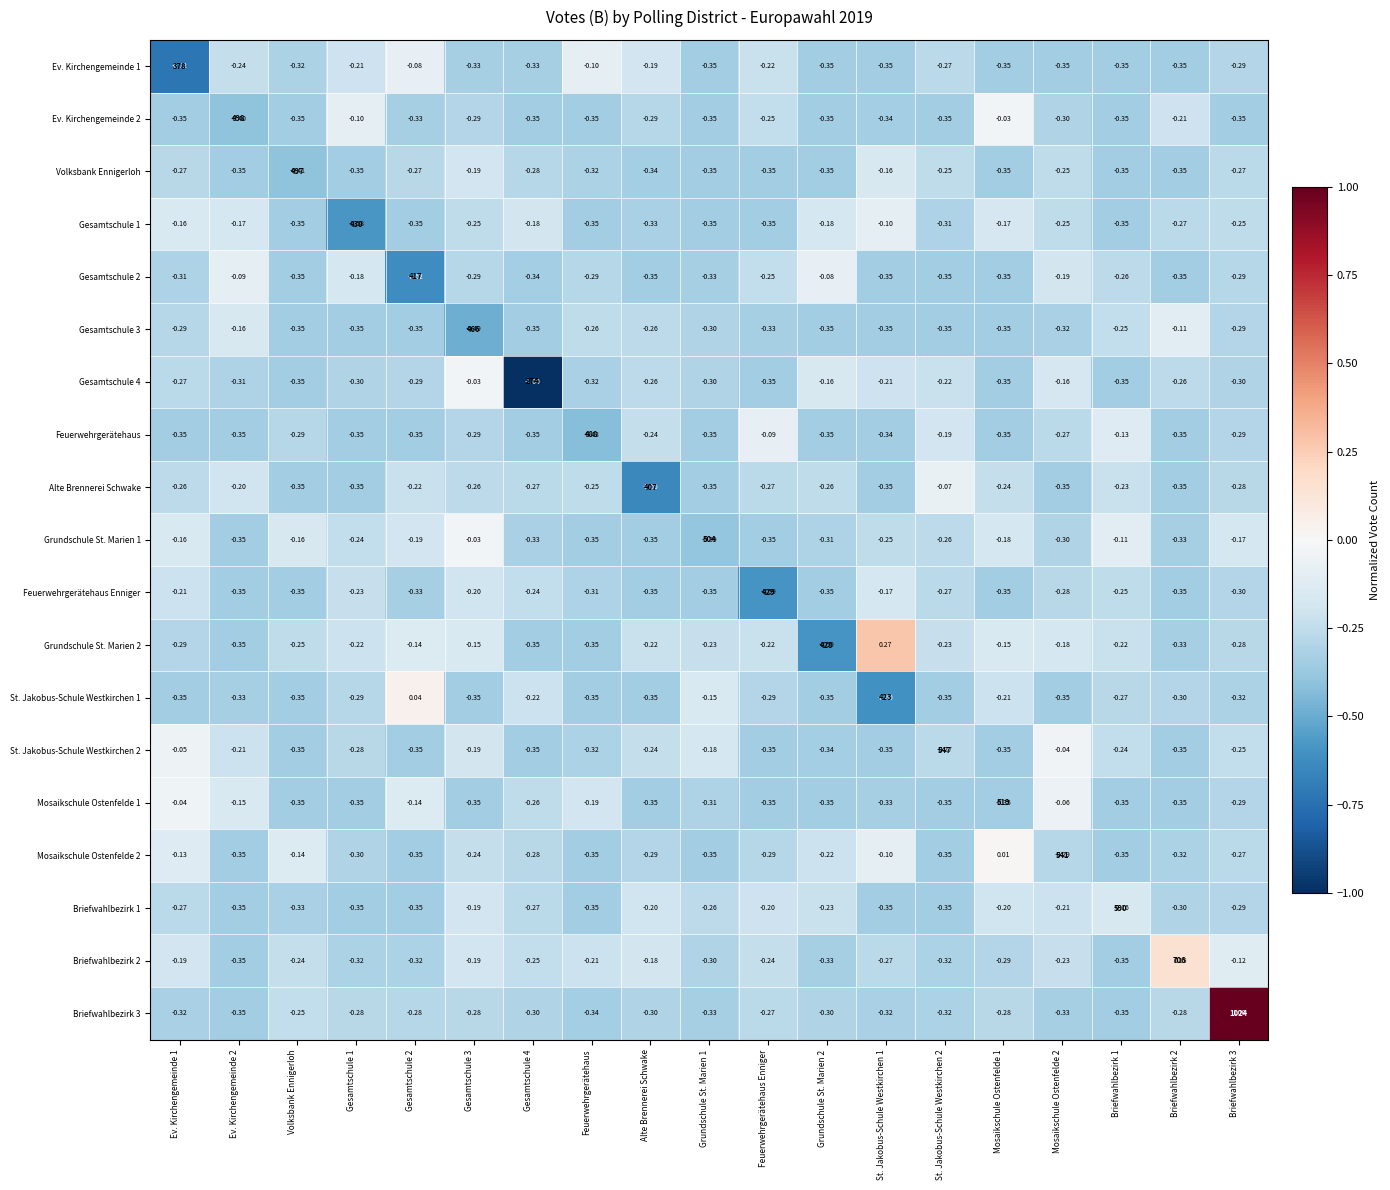

Which series has the largest total across all categories?

Briefwahlbezirk 3